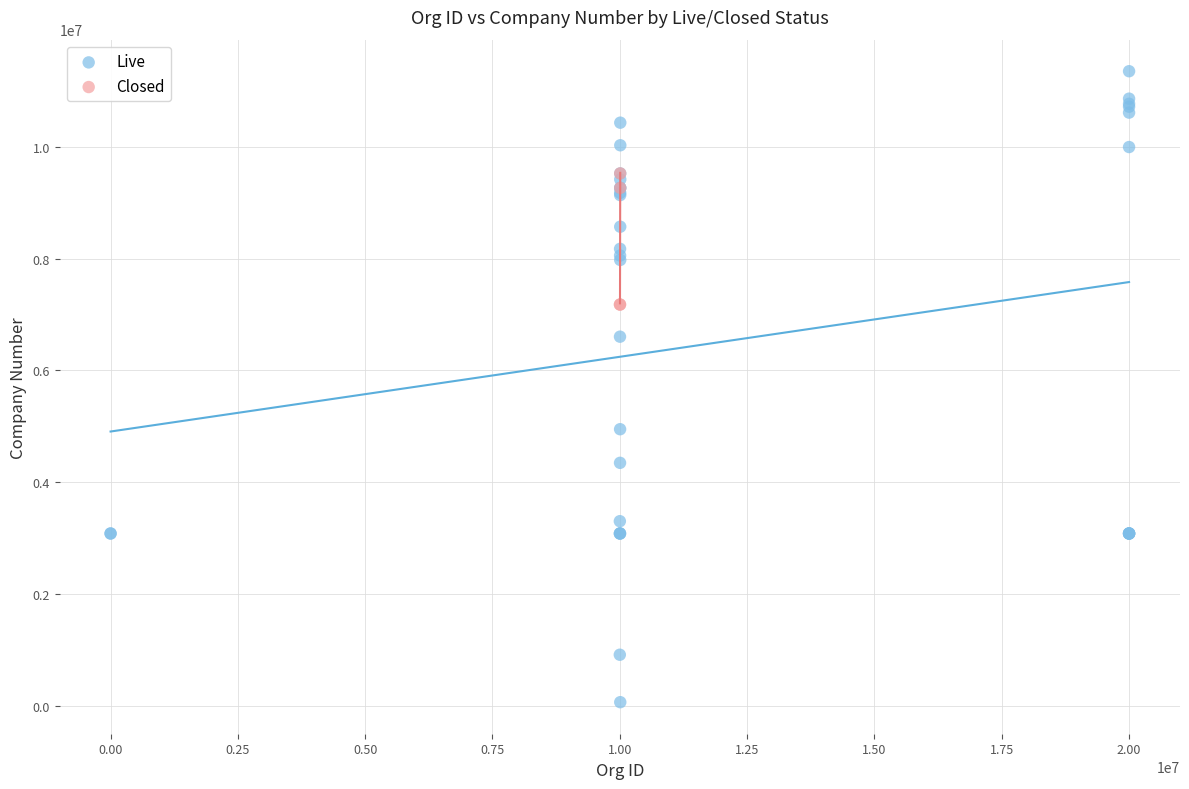

Which series reaches the maximum Y coordinate?

Live